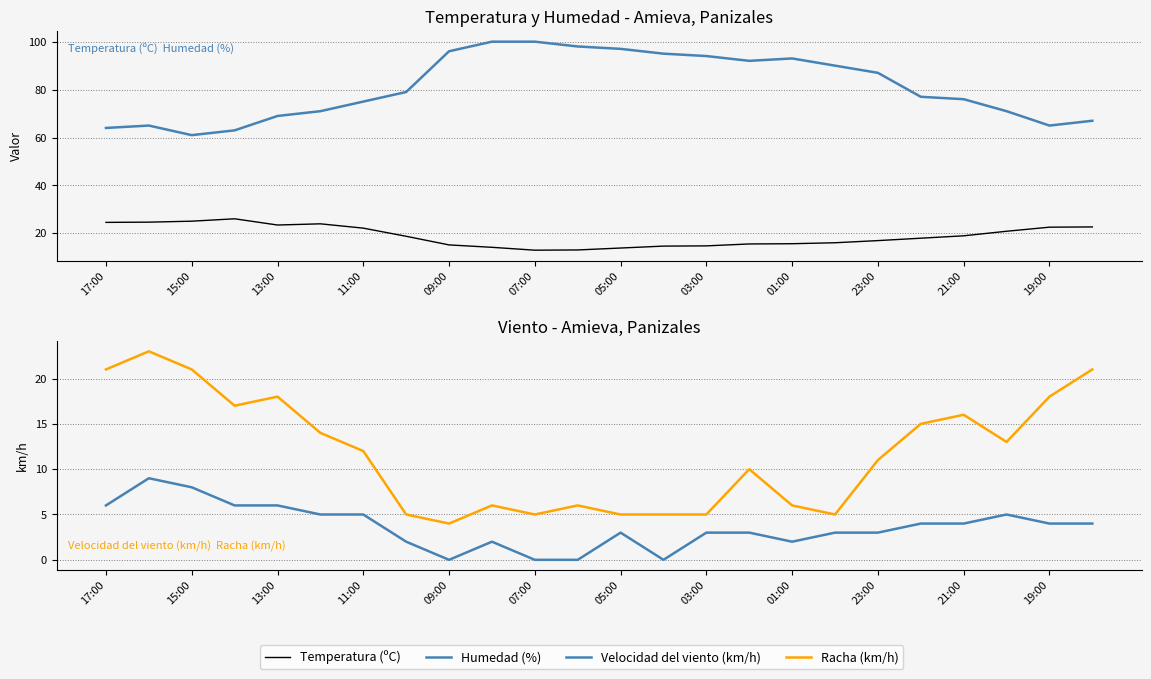

What are all the series names shown in the legend?

Temperatura (ºC), Humedad (%), Velocidad del viento (km/h), Racha (km/h)